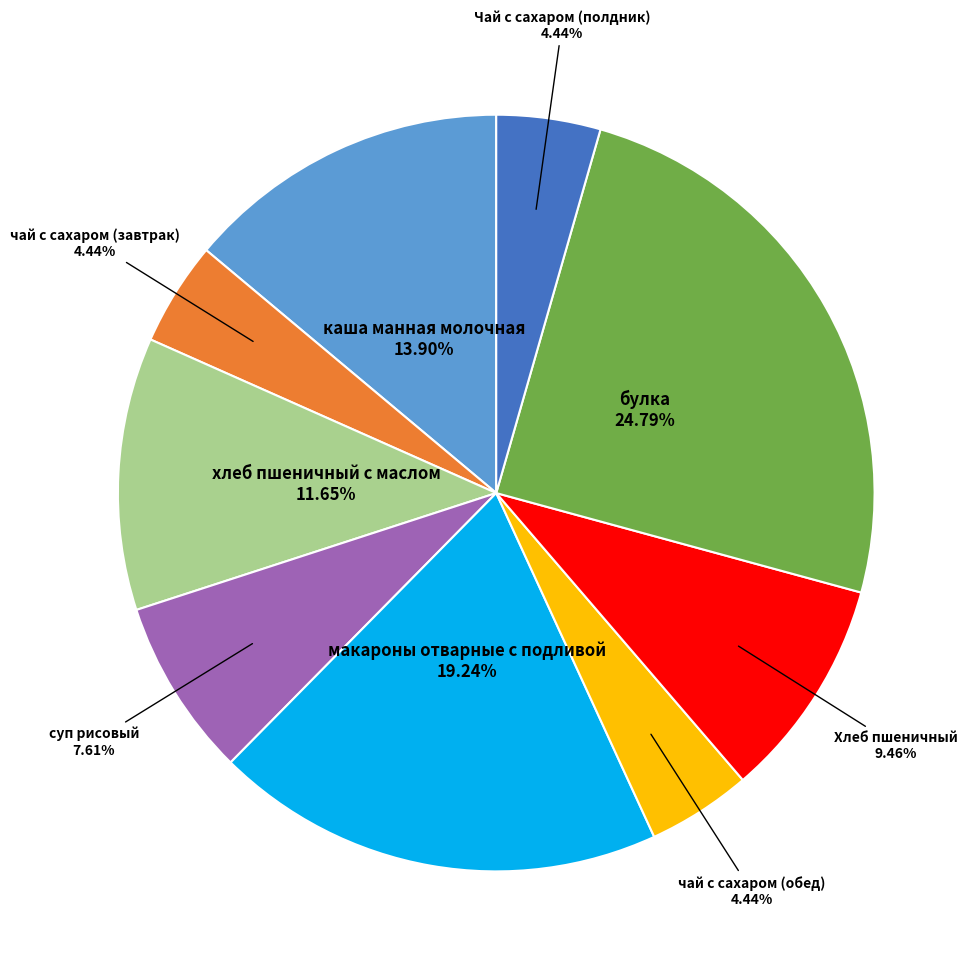

Is there a majority slice in this chart?

No